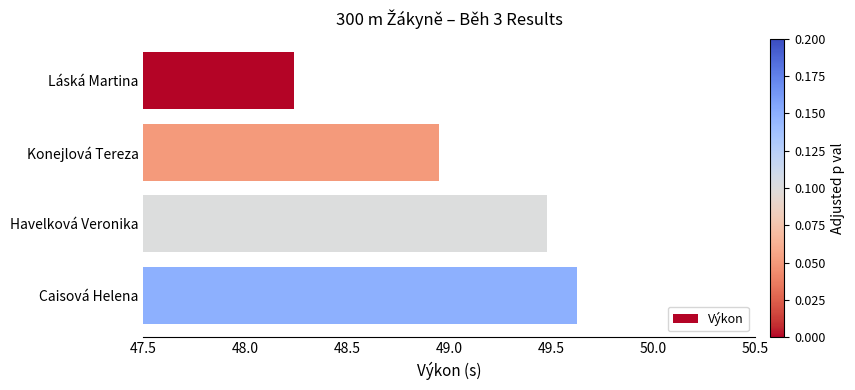

At which category does the chart reach its peak across all series?

Caisová Helena